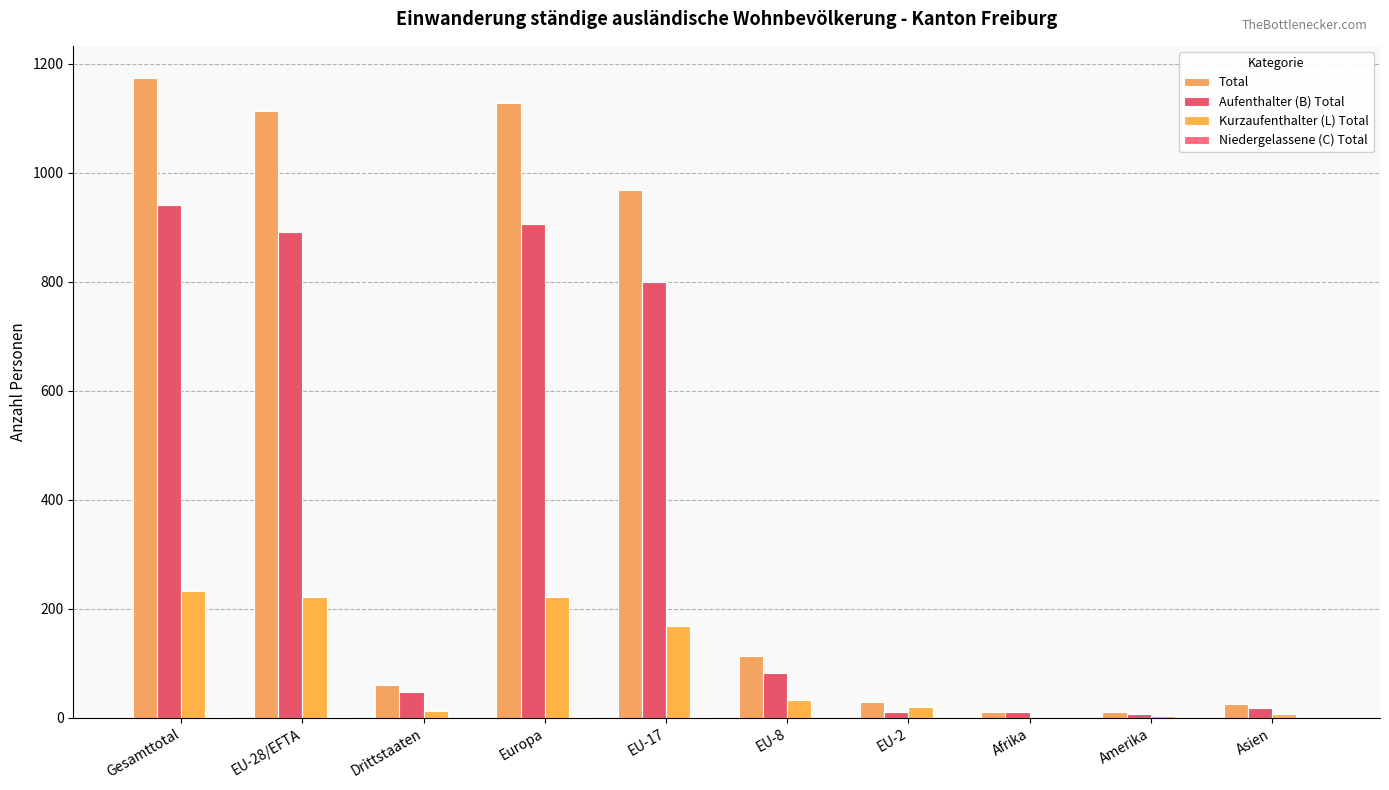

Reading right to left, list all the values displayed in this chart.

Total: Asien=26	Amerika=11	Afrika=10	EU-2=30	EU-8=114	EU-17=969	Europa=1127	Drittstaaten=60	EU-28/EFTA=1114	Gesamttotal=1174
Aufenthalter (B) Total: Asien=18	Amerika=7	Afrika=10	EU-2=10	EU-8=82	EU-17=799	Europa=905	Drittstaaten=48	EU-28/EFTA=892	Gesamttotal=940
Kurzaufenthalter (L) Total: Asien=8	Amerika=4	Afrika=0	EU-2=20	EU-8=32	EU-17=169	Europa=221	Drittstaaten=12	EU-28/EFTA=221	Gesamttotal=233
Niedergelassene (C) Total: Asien=0	Amerika=0	Afrika=0	EU-2=0	EU-8=0	EU-17=1	Europa=1	Drittstaaten=0	EU-28/EFTA=1	Gesamttotal=1